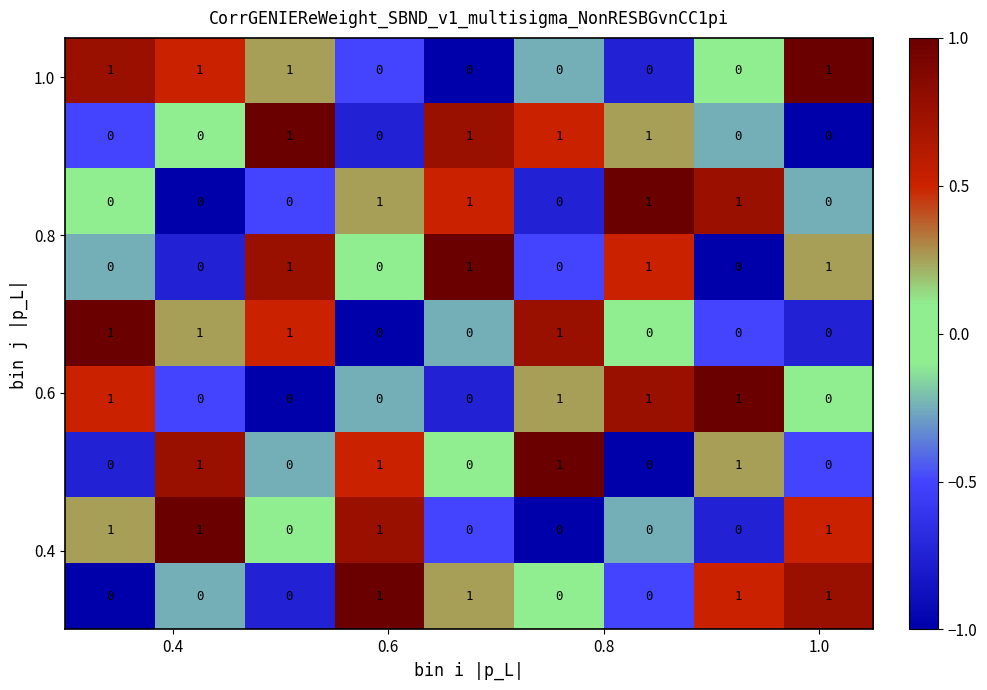

At how many categories does at least one series exceed 0?

9